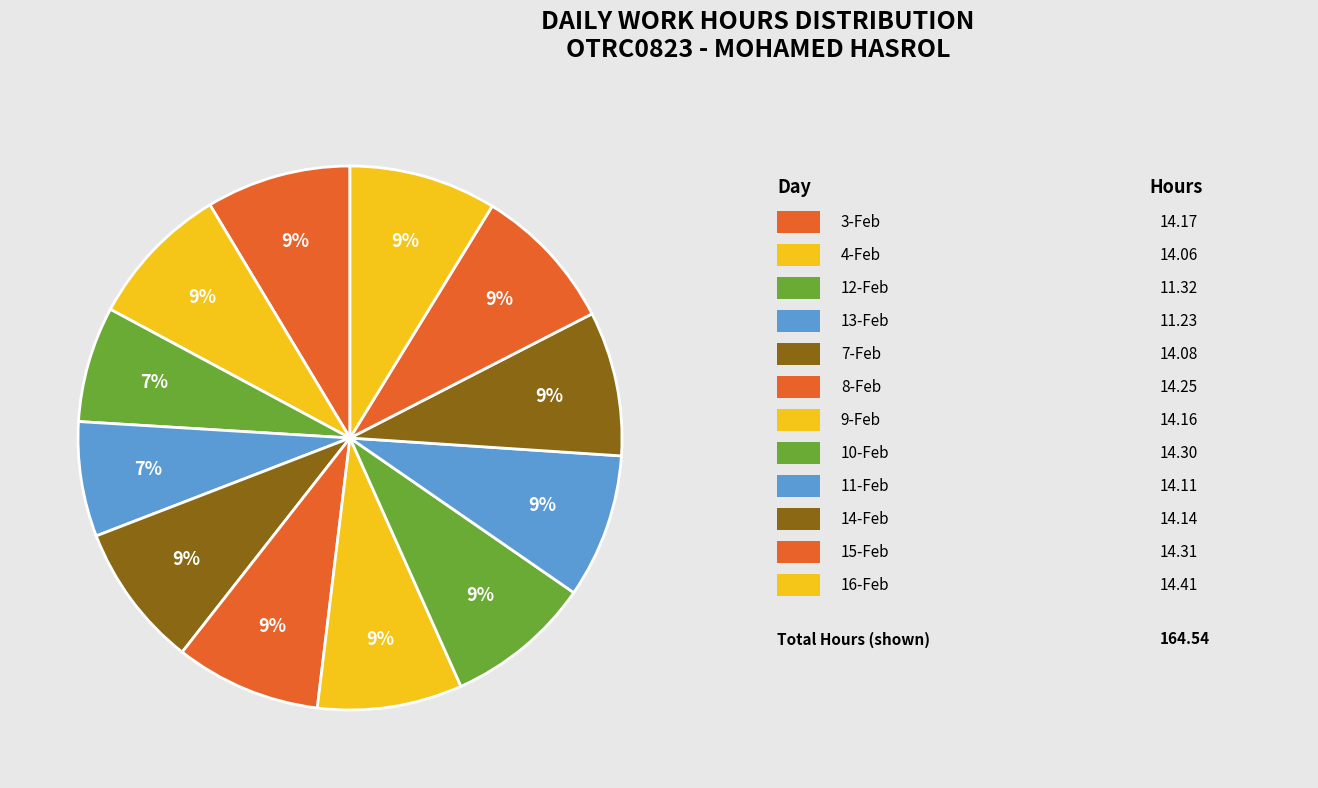

Count the number of slices in the pie.

12